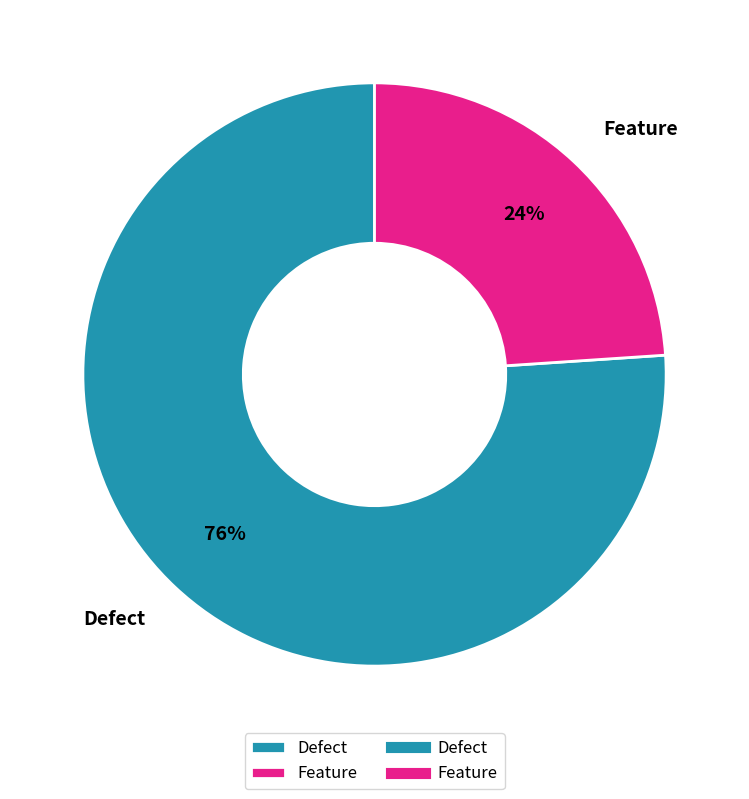

Do Defect and Feature together represent more than half of the pie?

Yes